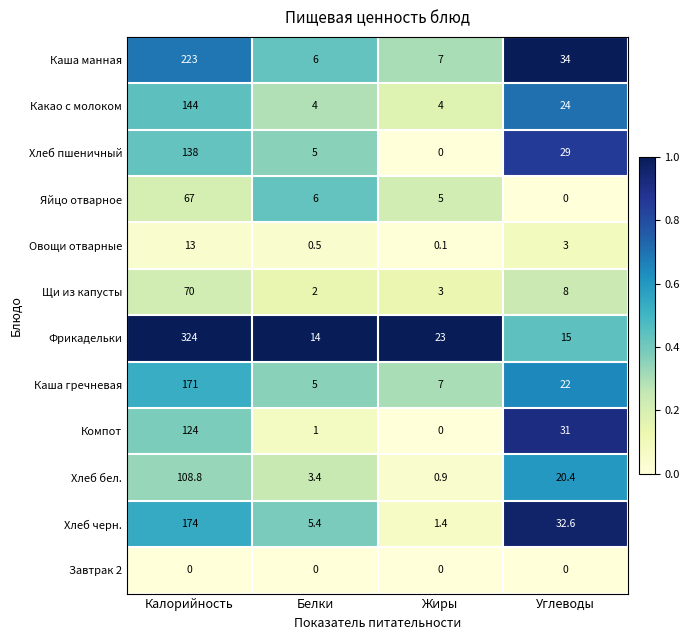

What is the total value across all series at Углеводы?

219.0